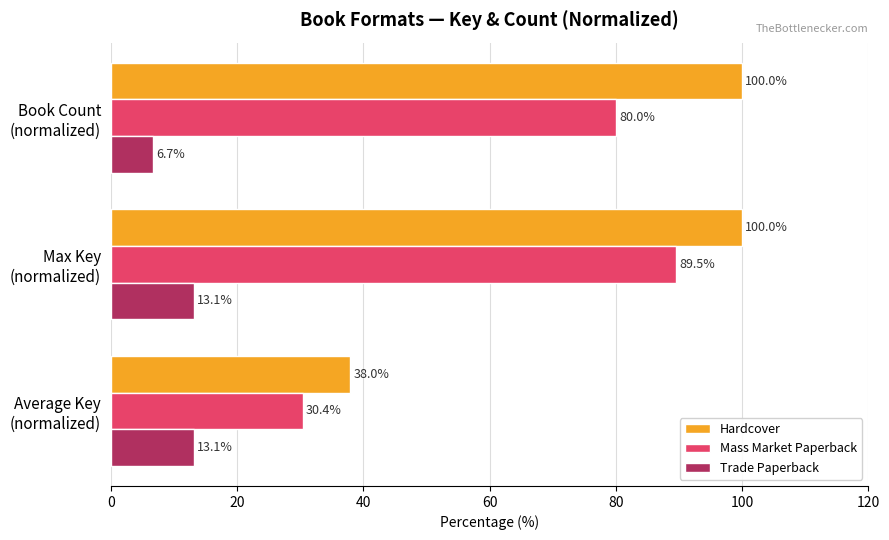

At how many categories does at least one series exceed 29?

3